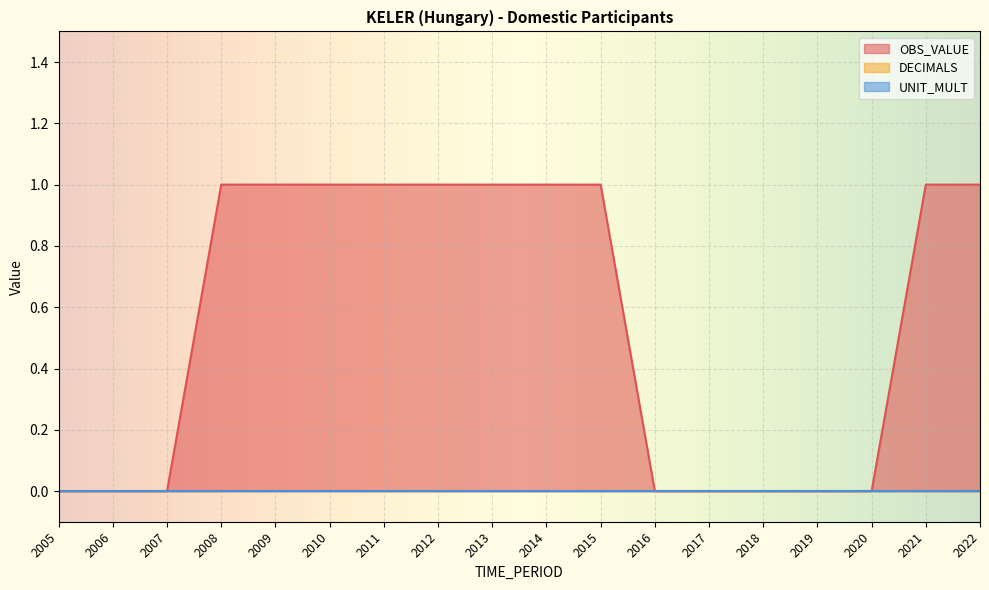

Reading left to right, what are all the values shown in this chart?

OBS_VALUE: 2005=0	2006=0	2007=0	2008=1	2009=1	2010=1	2011=1	2012=1	2013=1	2014=1	2015=1	2016=0	2017=0	2018=0	2019=0	2020=0	2021=1	2022=1
DECIMALS: 2005=0	2006=0	2007=0	2008=0	2009=0	2010=0	2011=0	2012=0	2013=0	2014=0	2015=0	2016=0	2017=0	2018=0	2019=0	2020=0	2021=0	2022=0
UNIT_MULT: 2005=0	2006=0	2007=0	2008=0	2009=0	2010=0	2011=0	2012=0	2013=0	2014=0	2015=0	2016=0	2017=0	2018=0	2019=0	2020=0	2021=0	2022=0